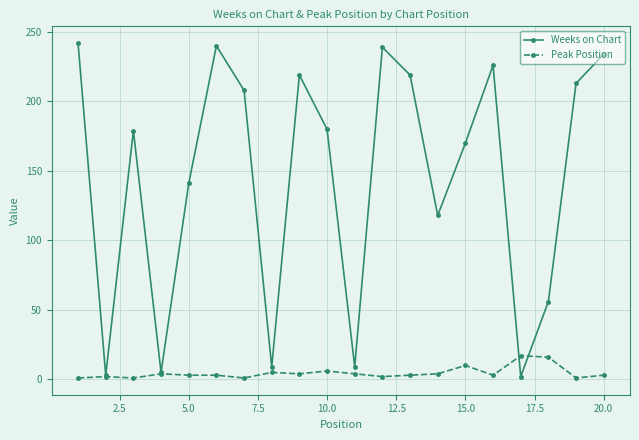

True or false: Peak Position and Weeks on Chart cross at least once.

True